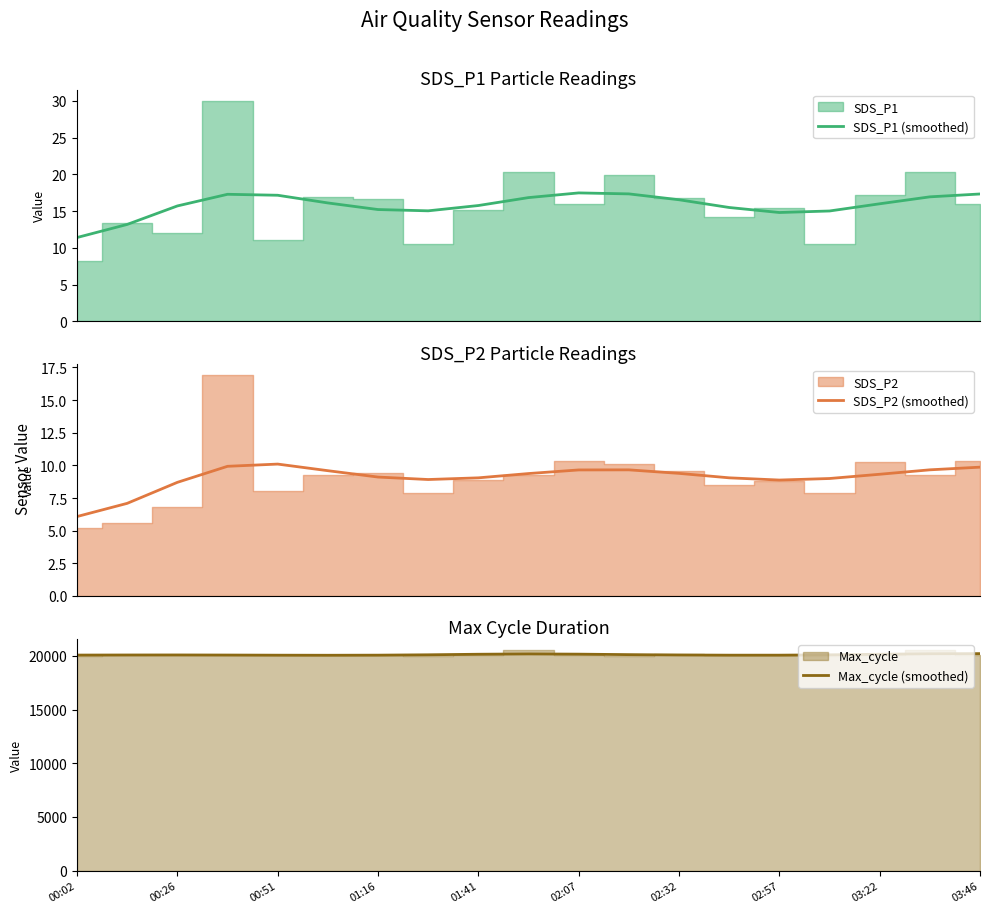

What is the maximum value for SDS_P1 (smoothed)?

17.5